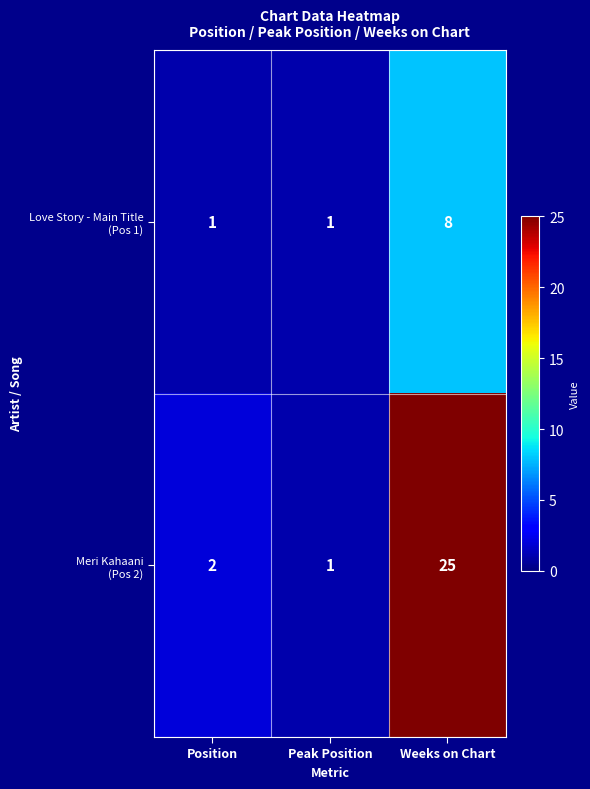

What is the difference between the highest and lowest values at Weeks on Chart?

17